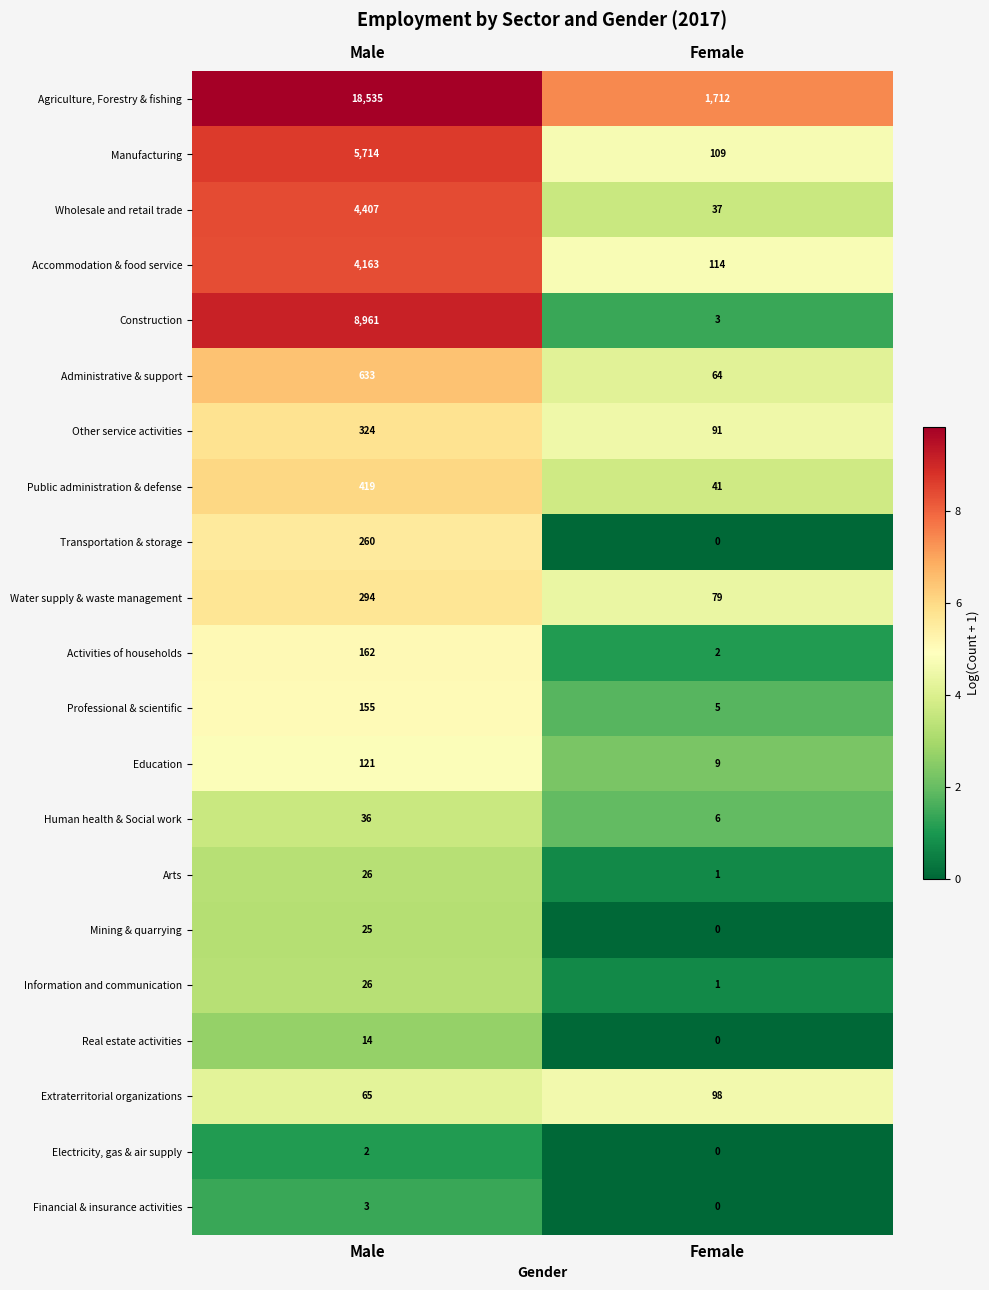

True or false: Wholesale and retail trade has a value of 37 at Female.

True